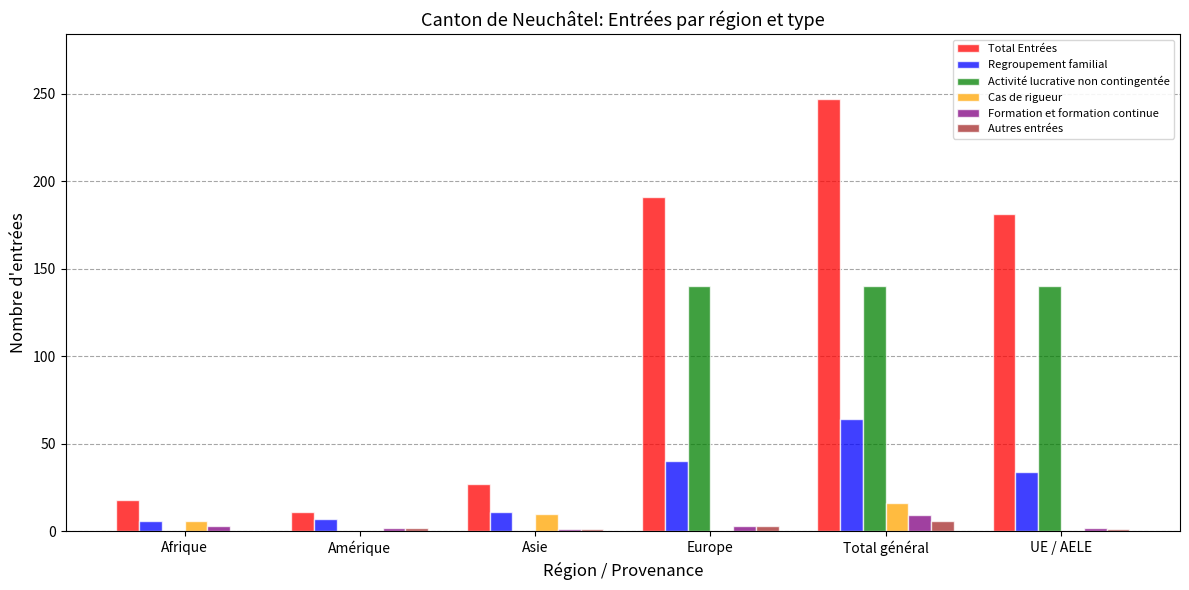

How many distinct data groups are displayed?

6